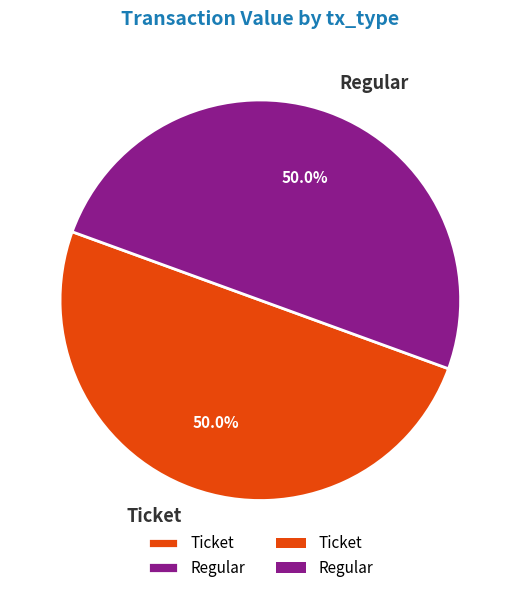

How many slices are in this pie chart?

2